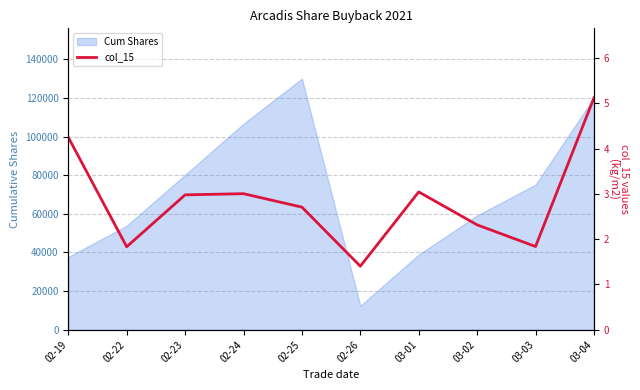

Read the value at 02-24.

3.0